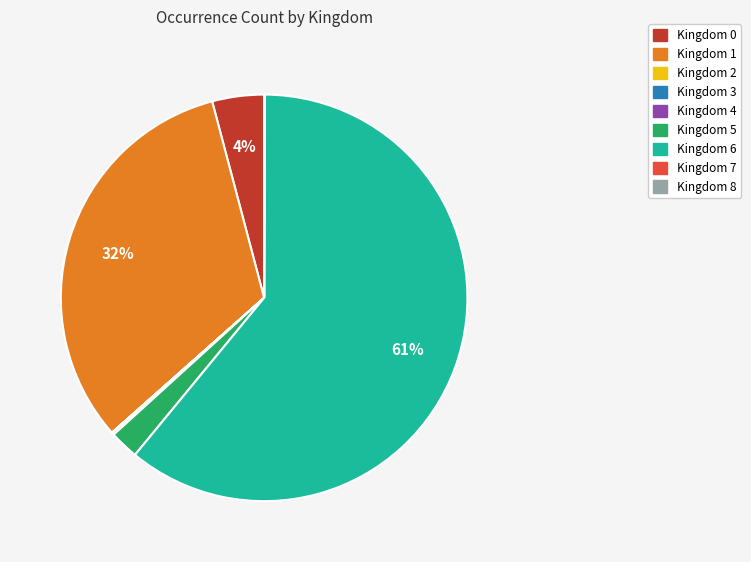

To the nearest percent, what is the average slice percentage?

11%